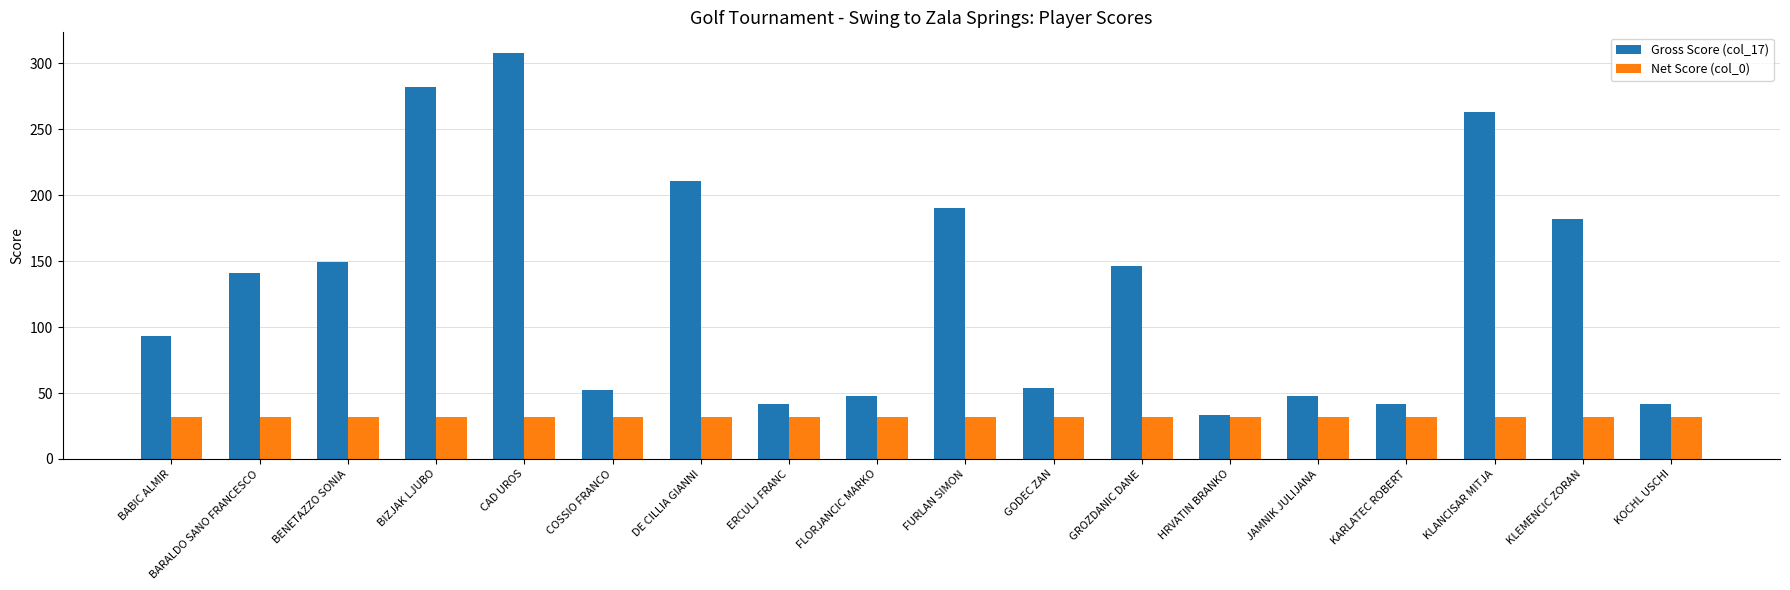

Reading left to right, extract all data points from this chart.

Gross Score (col_17): 93.0	141.0	149.0	282.0	308.0	52.0	211.0	42.0	48.0	190.0	54.0	146.0	33.0	48.0	42.0	263.0	182.0	42.0
Net Score (col_0): 32.0	32.0	32.0	32.0	32.0	32.0	32.0	32.0	32.0	32.0	32.0	32.0	32.0	32.0	32.0	32.0	32.0	32.0